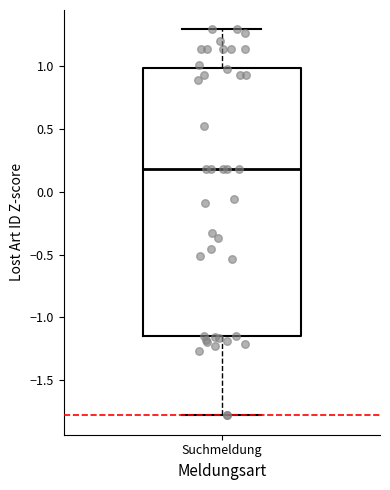

Transcribe this box plot: give where the median line is, the range the box spans, and where the two whiskers end, as read against the y-axis. The values are not printed on the chart, so give them approximately, as read against the axis.

median 0.20, box -1.15 to 1.00, whiskers -1.80 to 1.30